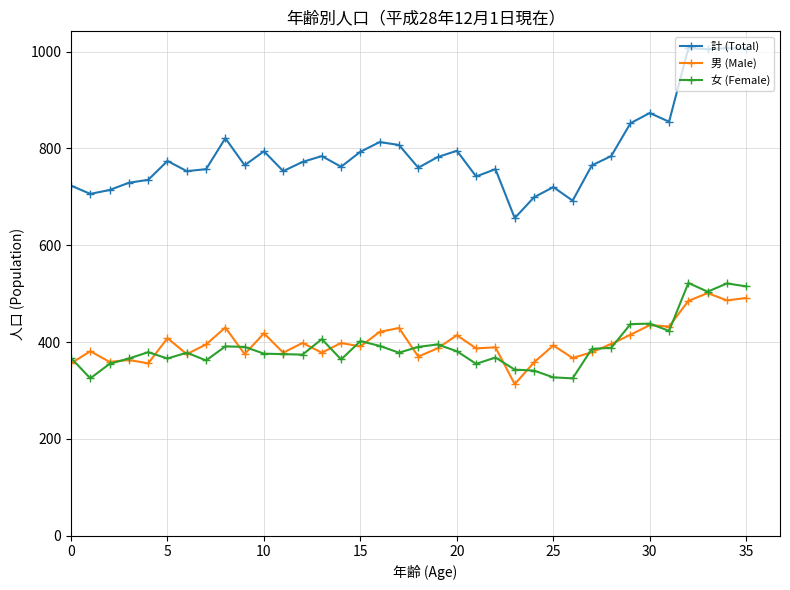

What is the smallest value displayed?

313